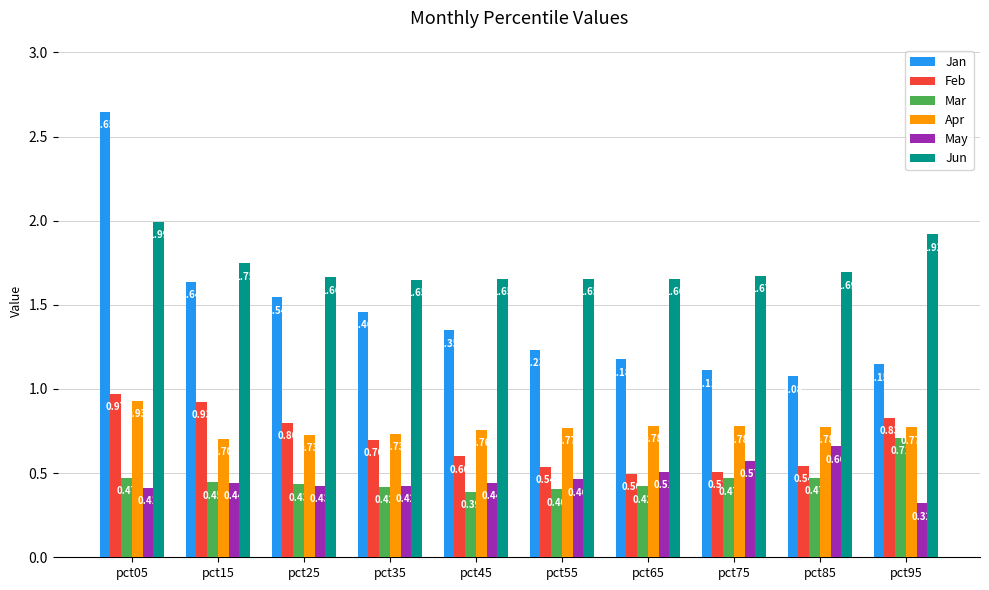

What value does the Mar series have at pct05?

0.5